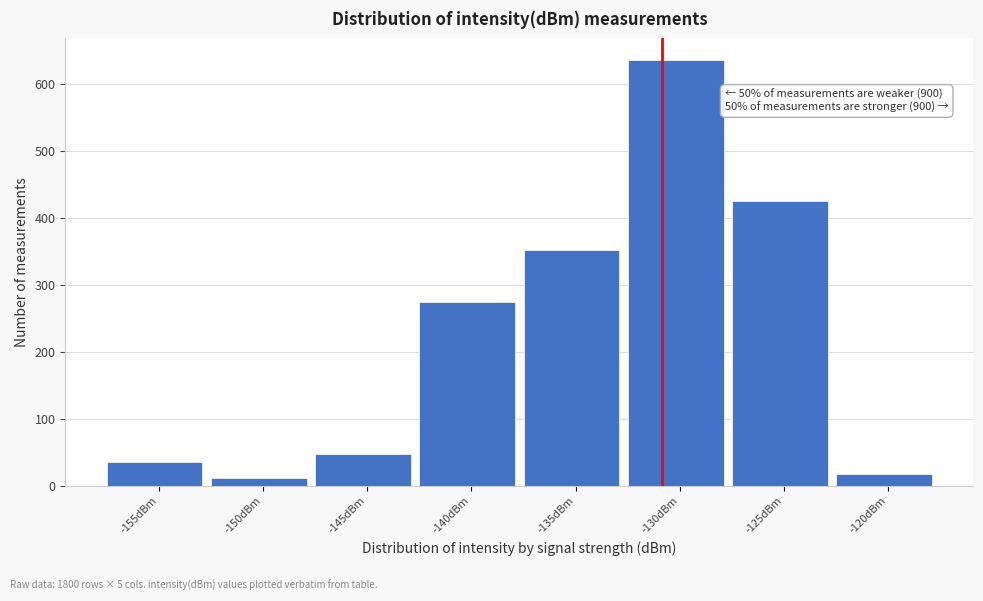

Reading left to right, transcribe all the data shown in this chart.

35	12	47	275	352	637	425	17